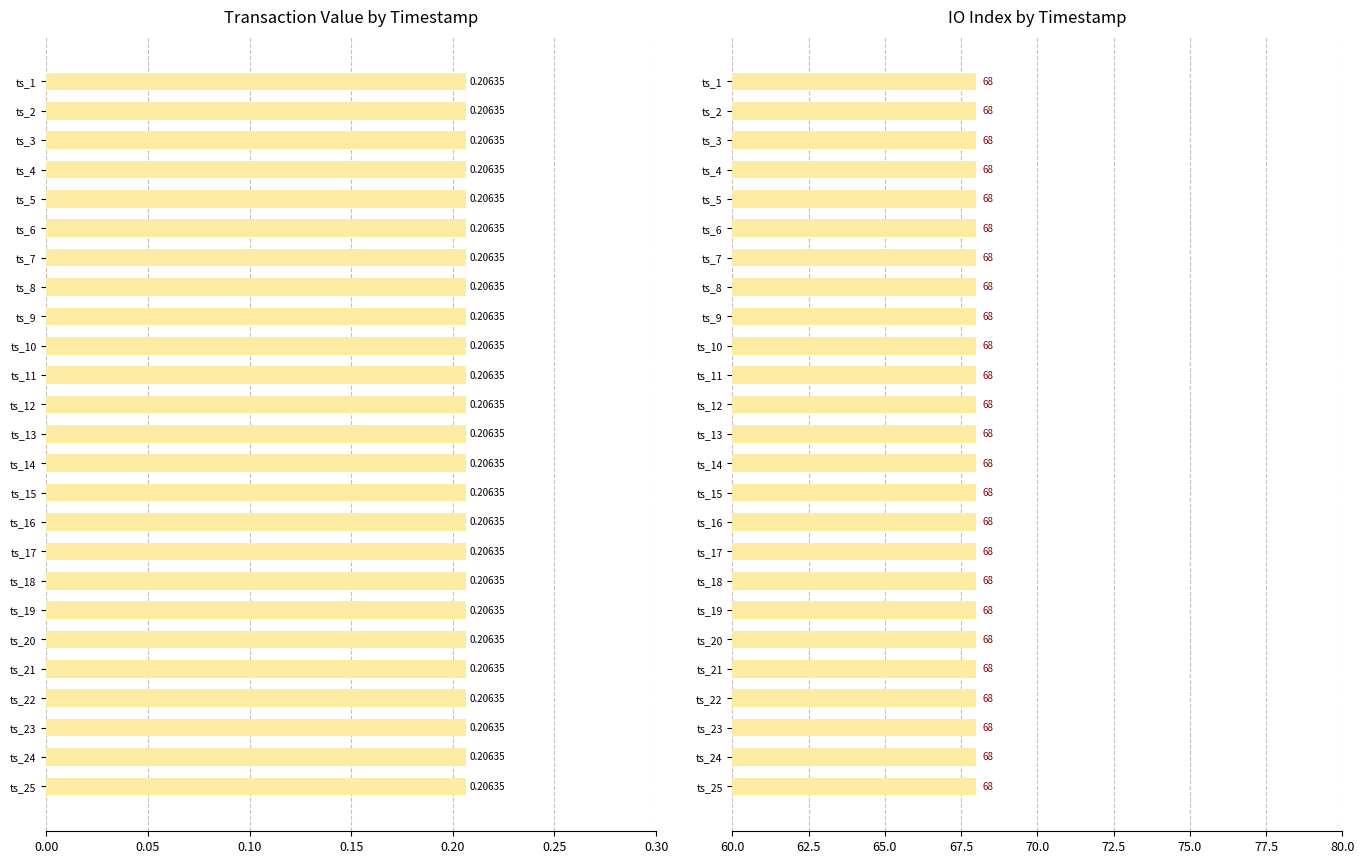

Rank the series by their average value, from lowest to highest.

value, io_index